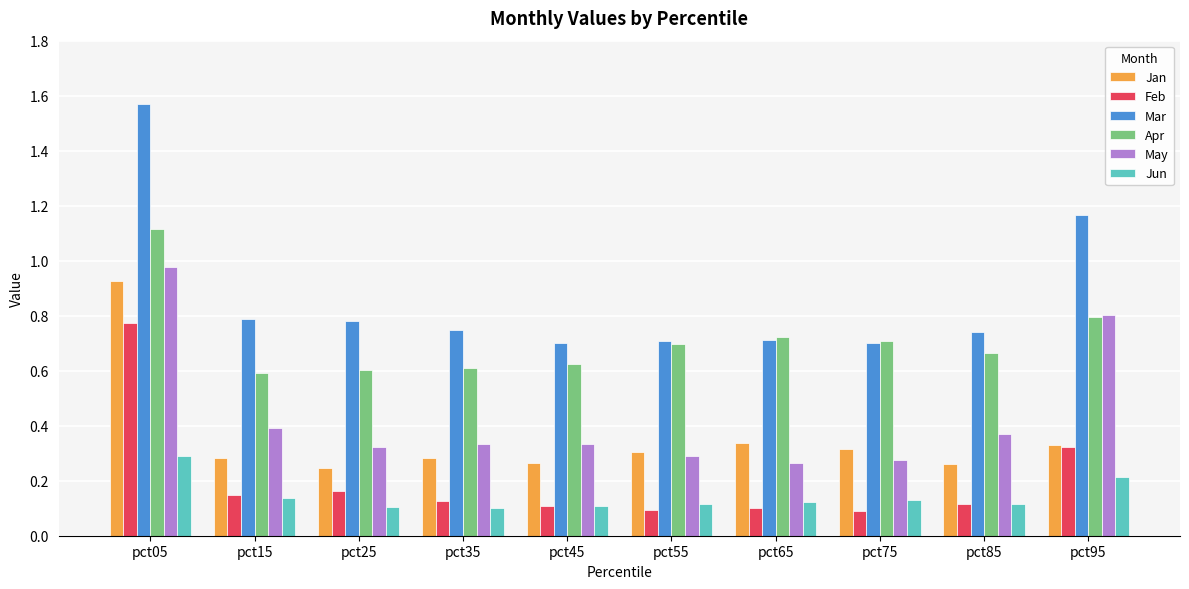

What is the total value across all series at pct55?

2.2